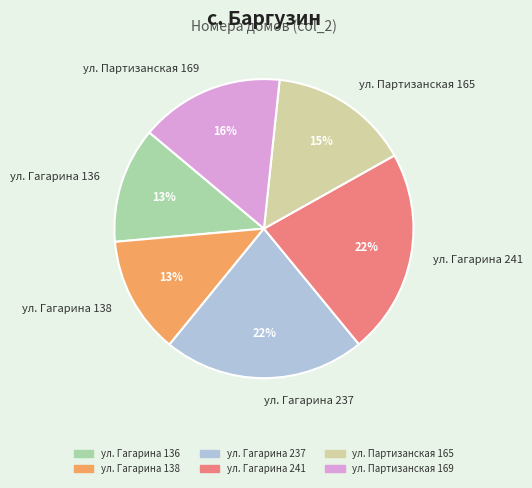

To the nearest percent, what portion does ул. Партизанская 165 represent?

15%